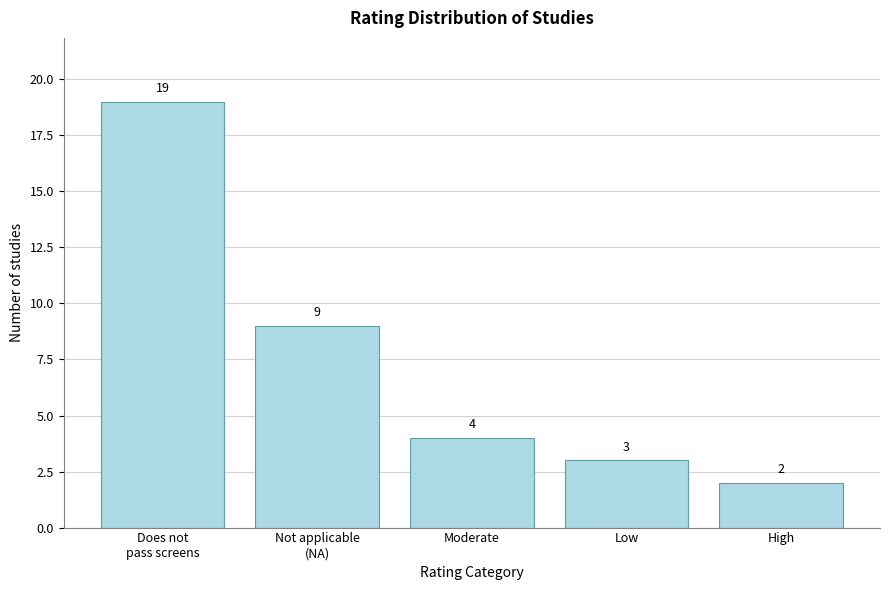

Reading left to right, extract all data points from this chart.

19	9	4	3	2